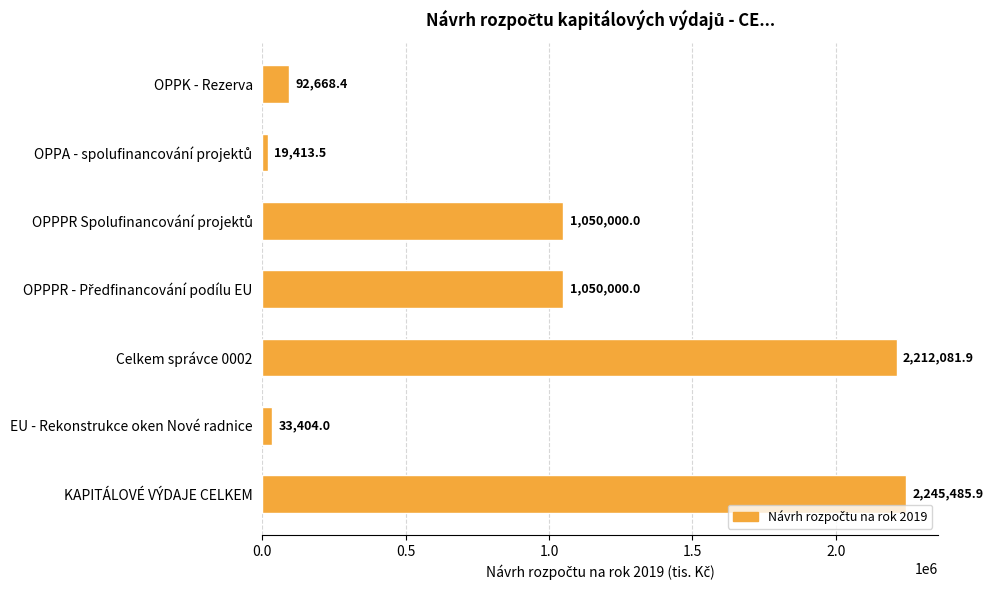

Reading top to bottom, list all the values displayed in this chart.

92668.4	19413.5	1050000.0	1050000.0	2212081.9	33404.0	2245485.9